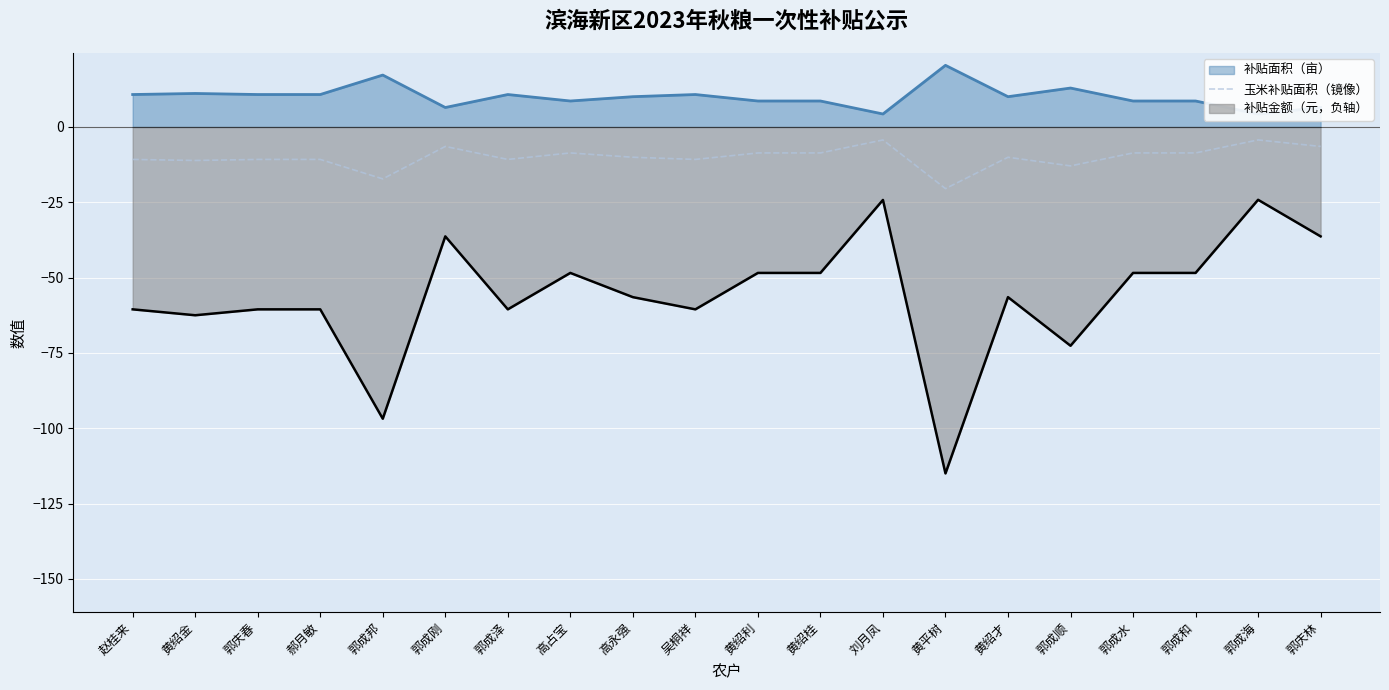

Reading left to right, extract all data points from this chart.

-10.8	-11.1	-10.8	-10.8	-17.2	-6.5	-10.8	-8.6	-10.1	-10.8	-8.6	-8.6	-4.3	-20.5	-10.1	-12.9	-8.6	-8.6	-4.3	-6.5